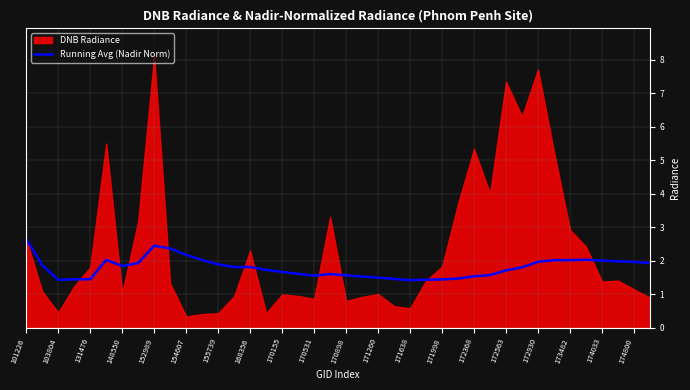

Which category has the highest value in the Running Avg (Nadir Norm) series?

101226